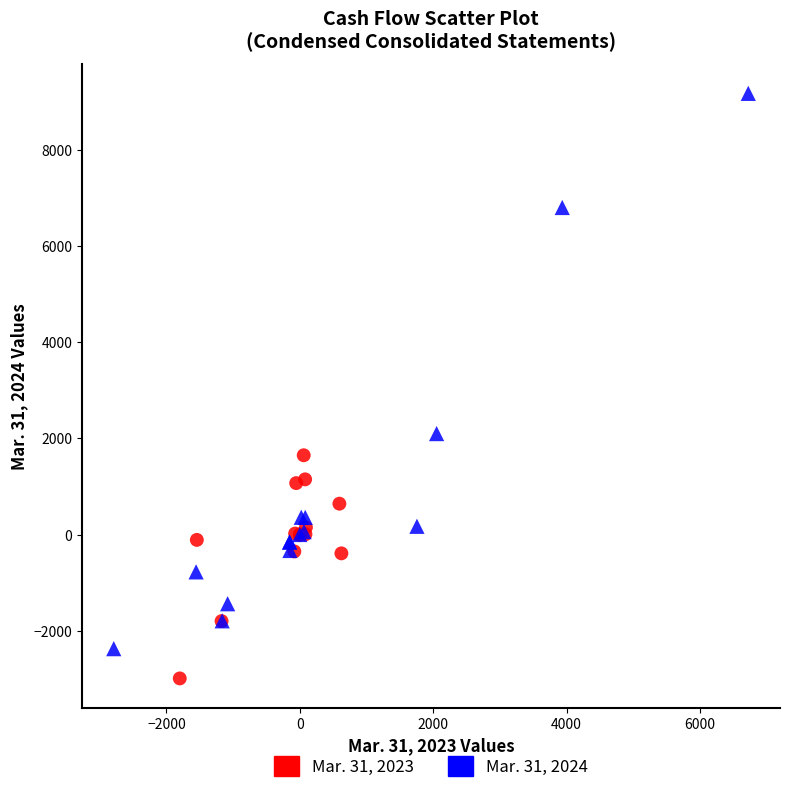

What are all the series names shown in the legend?

Mar. 31, 2023, Mar. 31, 2024